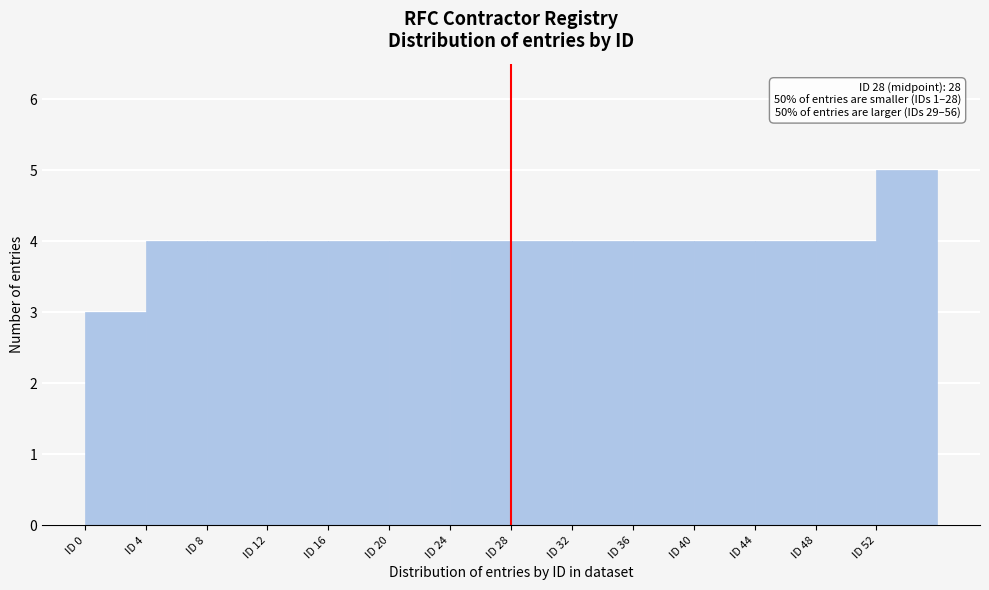

Which range on the x-axis has the tallest bar?

52 to 56